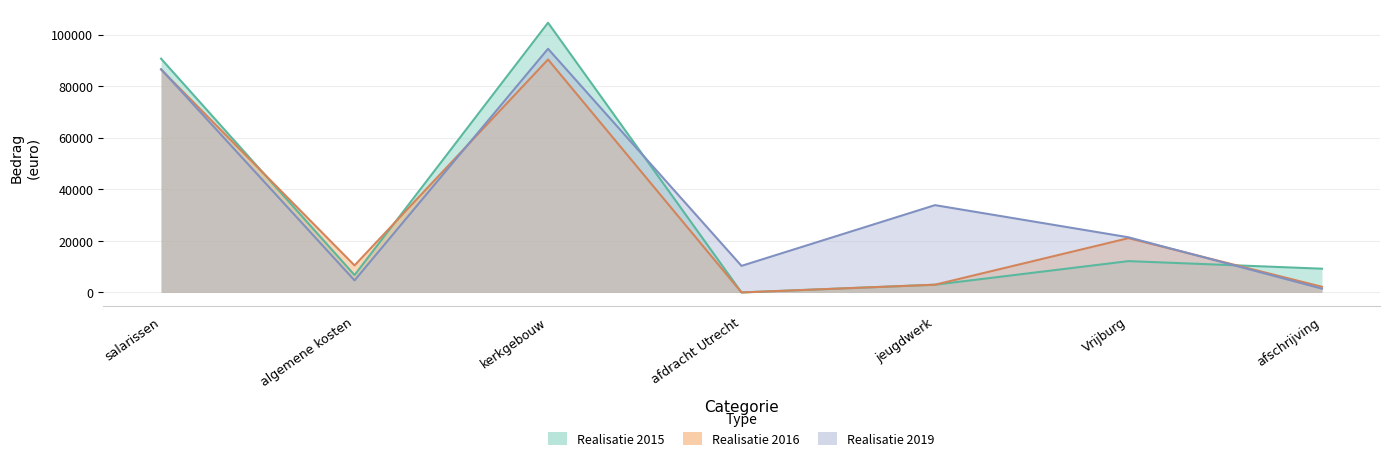

What is the sum of the Realisatie 2015 values at jeugdwerk and afschrijving?

12205